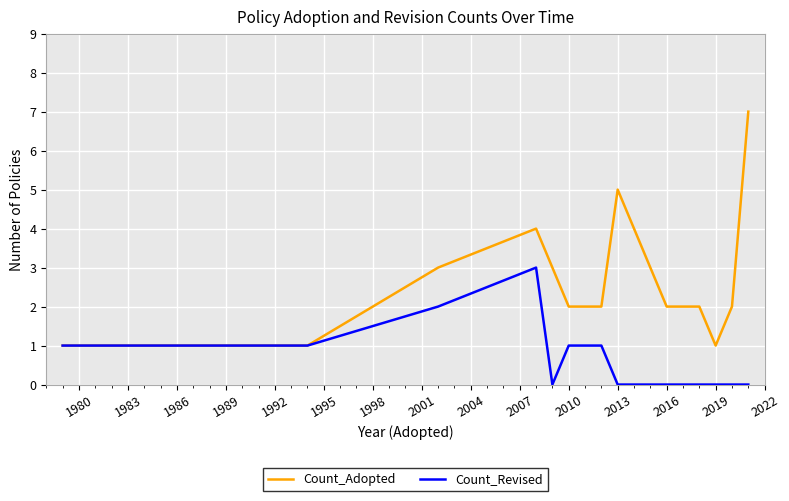

List the series in order of their peak value, lowest first.

Count_Revised, Count_Adopted